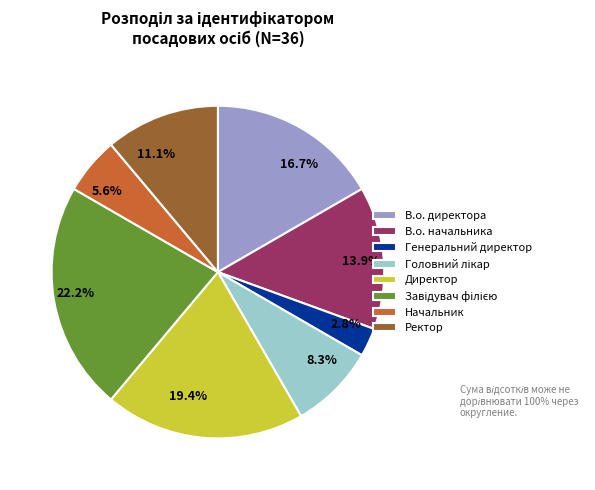

Is there any slice that represents more than half of the pie?

No